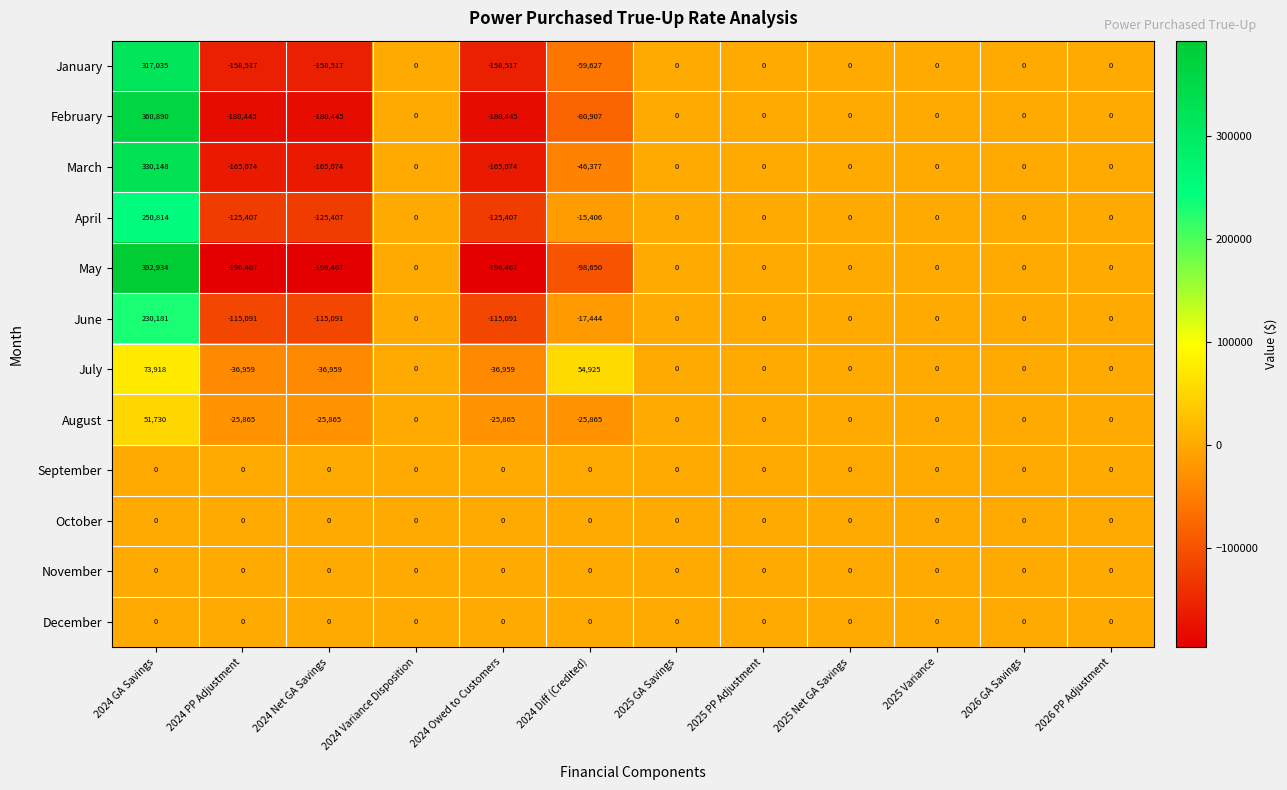

What is the spread (max minus min) of values at 2024 Diff (Credited)?

153575